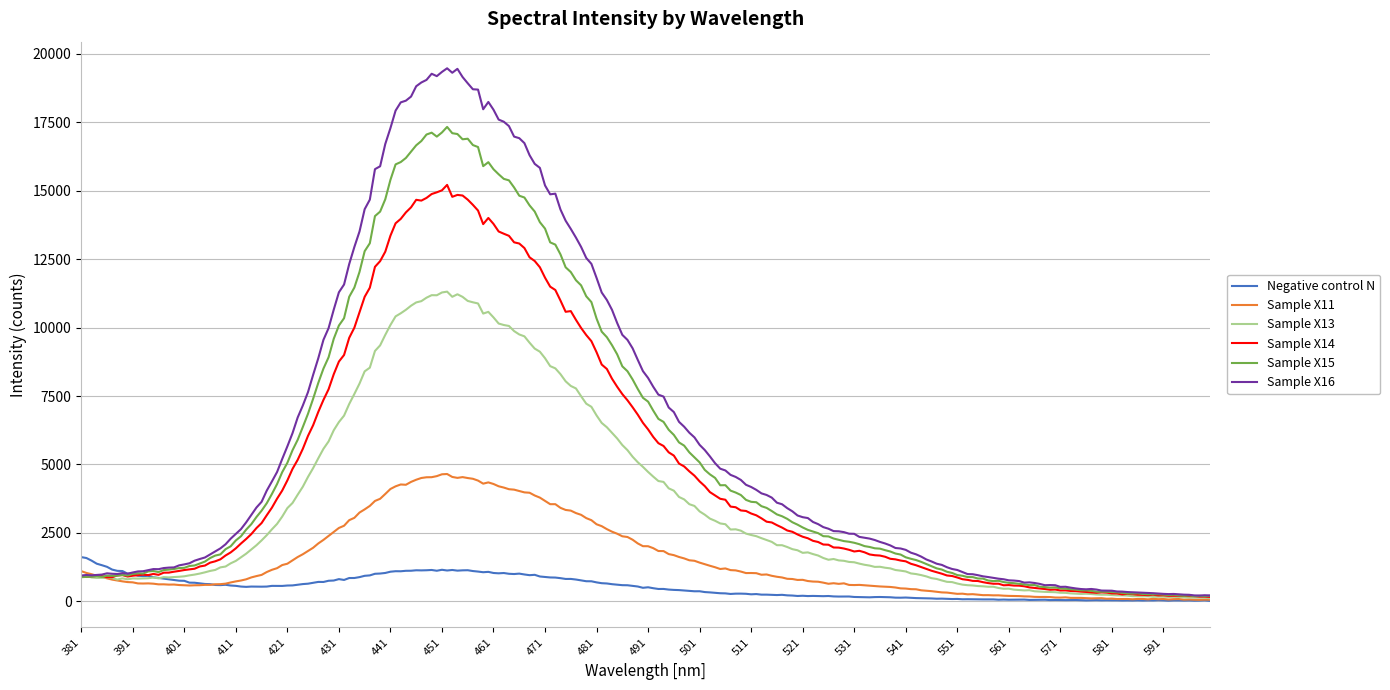

Which series has the largest range (max minus min)?

Sample X16